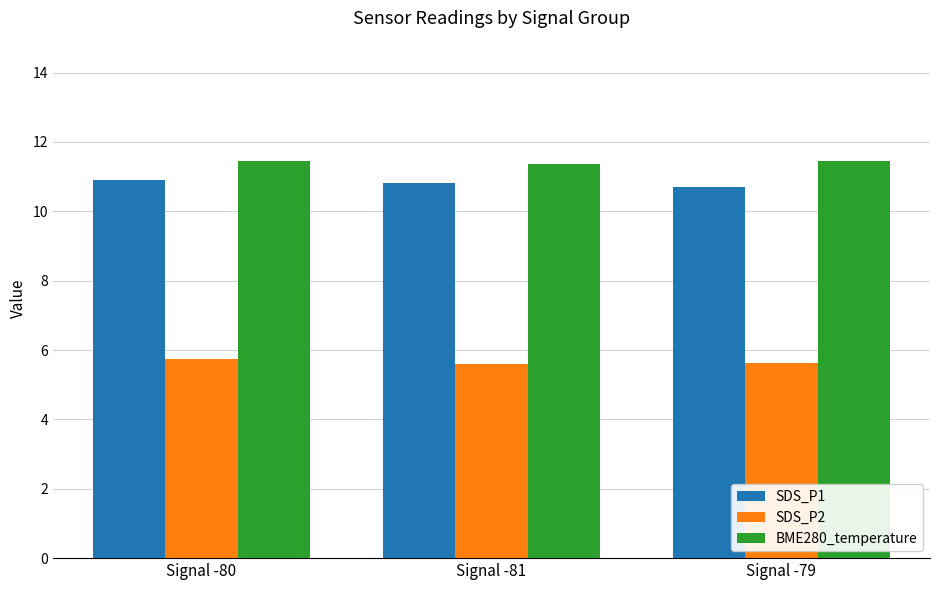

Reading right to left, what are all the values shown in this chart?

SDS_P1: Signal -79=10.7	Signal -81=10.8	Signal -80=10.9
SDS_P2: Signal -79=5.6	Signal -81=5.6	Signal -80=5.7
BME280_temperature: Signal -79=11.4	Signal -81=11.4	Signal -80=11.4